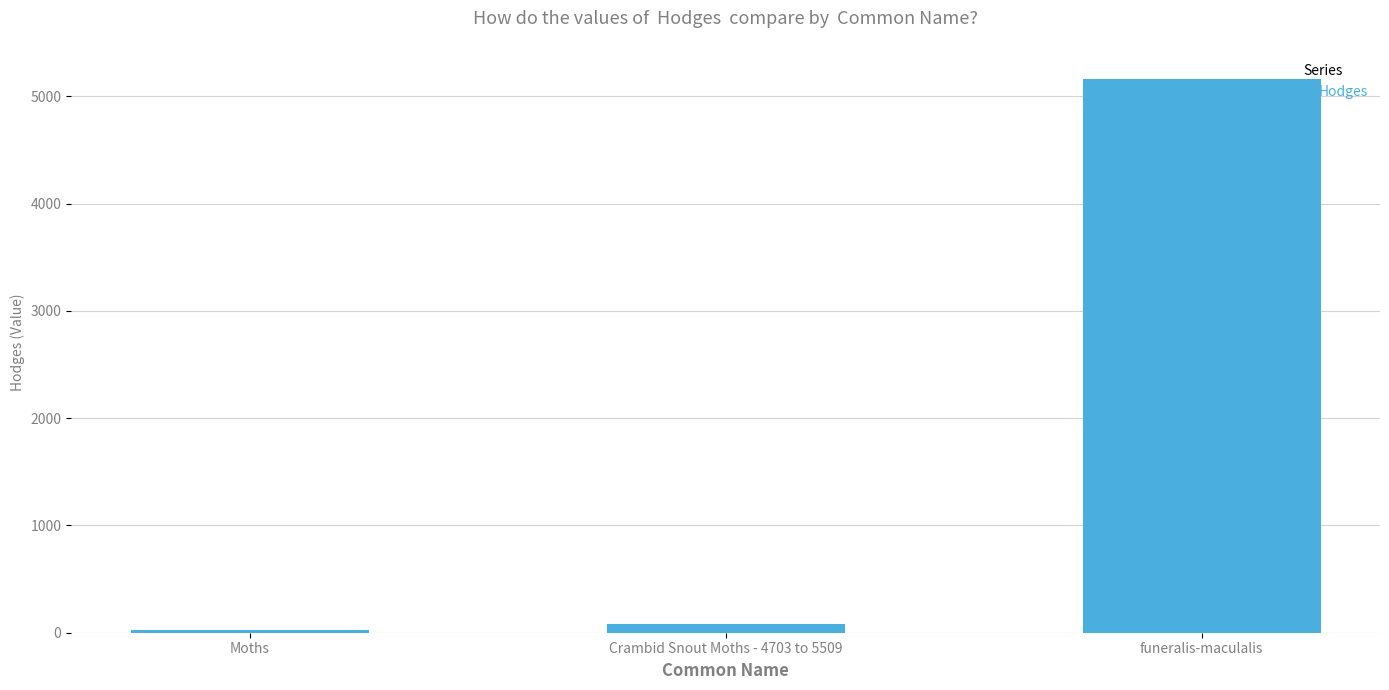

The value at funeralis-maculalis is 5159.0. True or false?

True